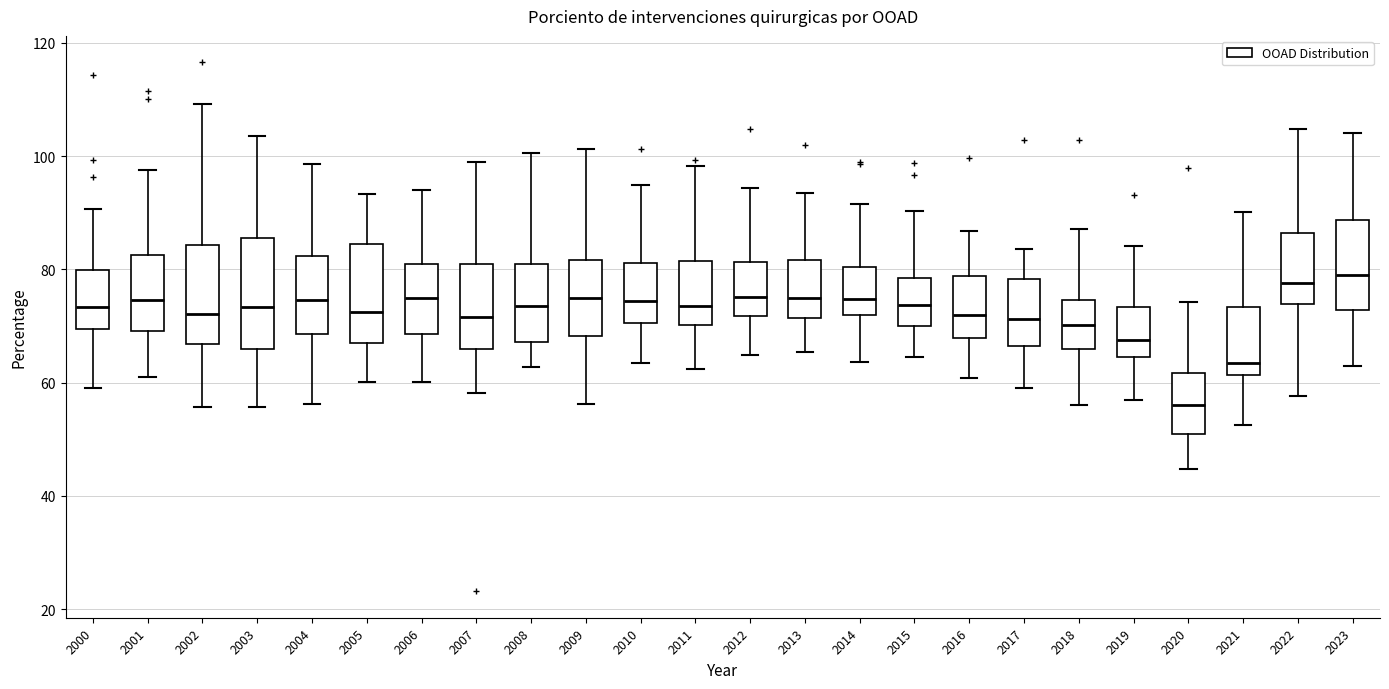

Reading left to right, read every box against the y-axis: the position of its median line, the range the box covers, and the ends of its whiskers. The values are not printed on the chart, so give them approximately, as read against the axis.

2000: median 74, box 70 to 80, whiskers 60 to 90
2001: median 74, box 70 to 82, whiskers 62 to 98
2002: median 72, box 66 to 84, whiskers 56 to 110
2003: median 74, box 66 to 86, whiskers 56 to 104
2004: median 74, box 68 to 82, whiskers 56 to 98
2005: median 72, box 68 to 84, whiskers 60 to 94
2006: median 74, box 68 to 80, whiskers 60 to 94
2007: median 72, box 66 to 80, whiskers 58 to 98
2008: median 74, box 68 to 80, whiskers 62 to 100
2009: median 74, box 68 to 82, whiskers 56 to 102
2010: median 74, box 70 to 82, whiskers 64 to 94
2011: median 74, box 70 to 82, whiskers 62 to 98
2012: median 76, box 72 to 82, whiskers 64 to 94
2013: median 74, box 72 to 82, whiskers 66 to 94
2014: median 74, box 72 to 80, whiskers 64 to 92
2015: median 74, box 70 to 78, whiskers 64 to 90
2016: median 72, box 68 to 78, whiskers 60 to 86
2017: median 72, box 66 to 78, whiskers 60 to 84
2018: median 70, box 66 to 74, whiskers 56 to 88
2019: median 68, box 64 to 74, whiskers 56 to 84
2020: median 56, box 50 to 62, whiskers 44 to 74
2021: median 64, box 62 to 74, whiskers 52 to 90
2022: median 78, box 74 to 86, whiskers 58 to 104
2023: median 80, box 72 to 88, whiskers 64 to 104